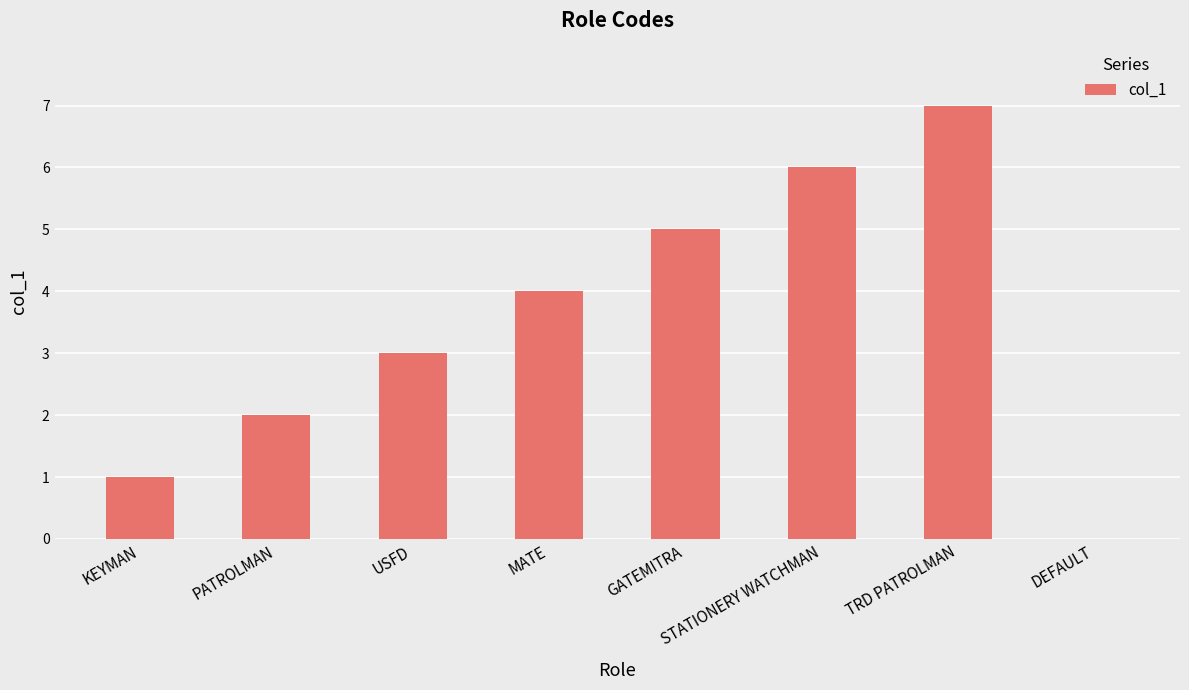

Reading right to left, extract all data points from this chart.

DEFAULT=0	TRD PATROLMAN=7	STATIONERY WATCHMAN=6	GATEMITRA=5	MATE=4	USFD=3	PATROLMAN=2	KEYMAN=1